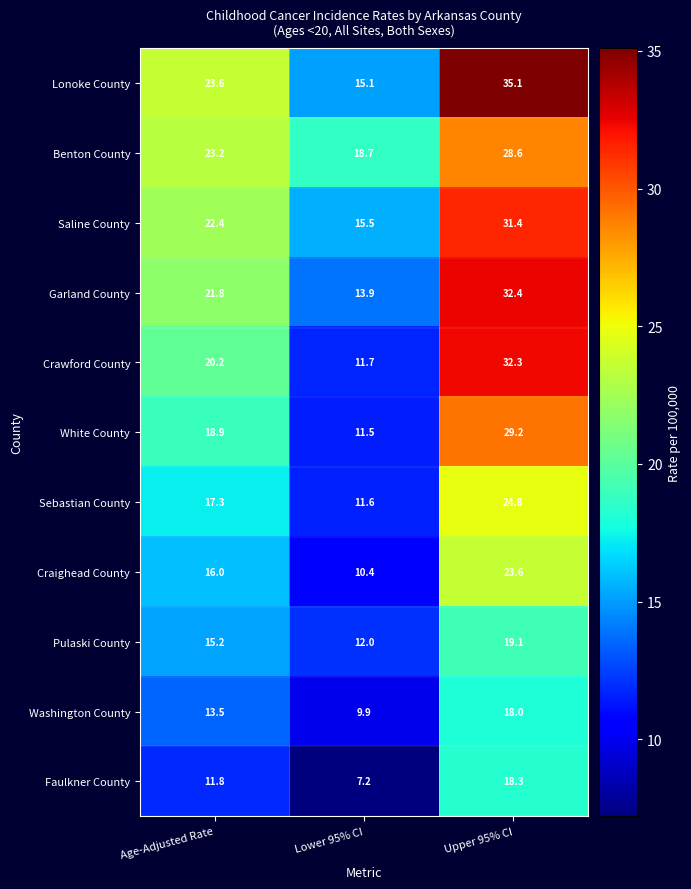

What is the spread (max minus min) of values at Lower 95% CI?

11.5